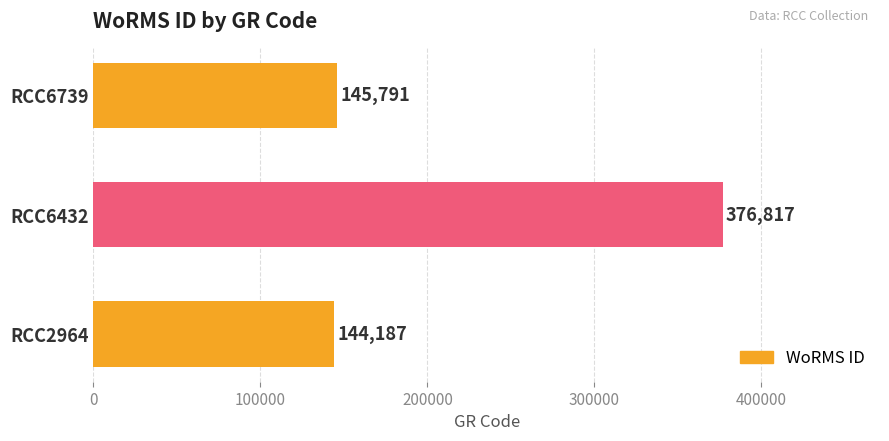

The value at RCC6432 is 241242. True or false?

False